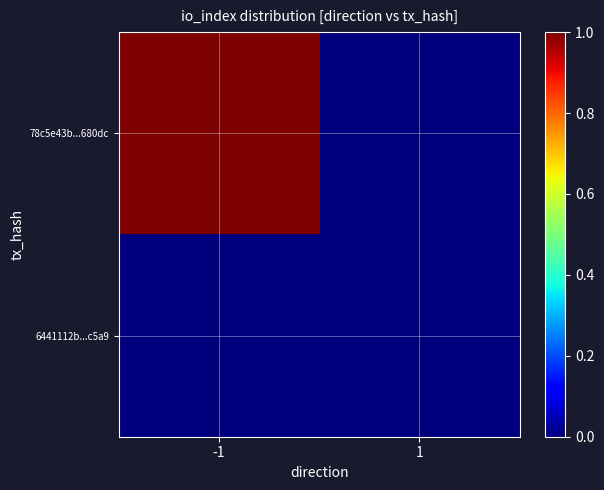

Which series has the largest total across all categories?

78c5e43b...680dc